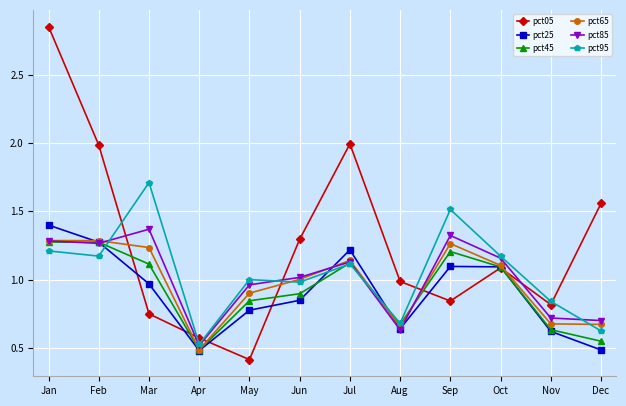

True or false: pct05 has more than 2 points higher than both neighbors.

False